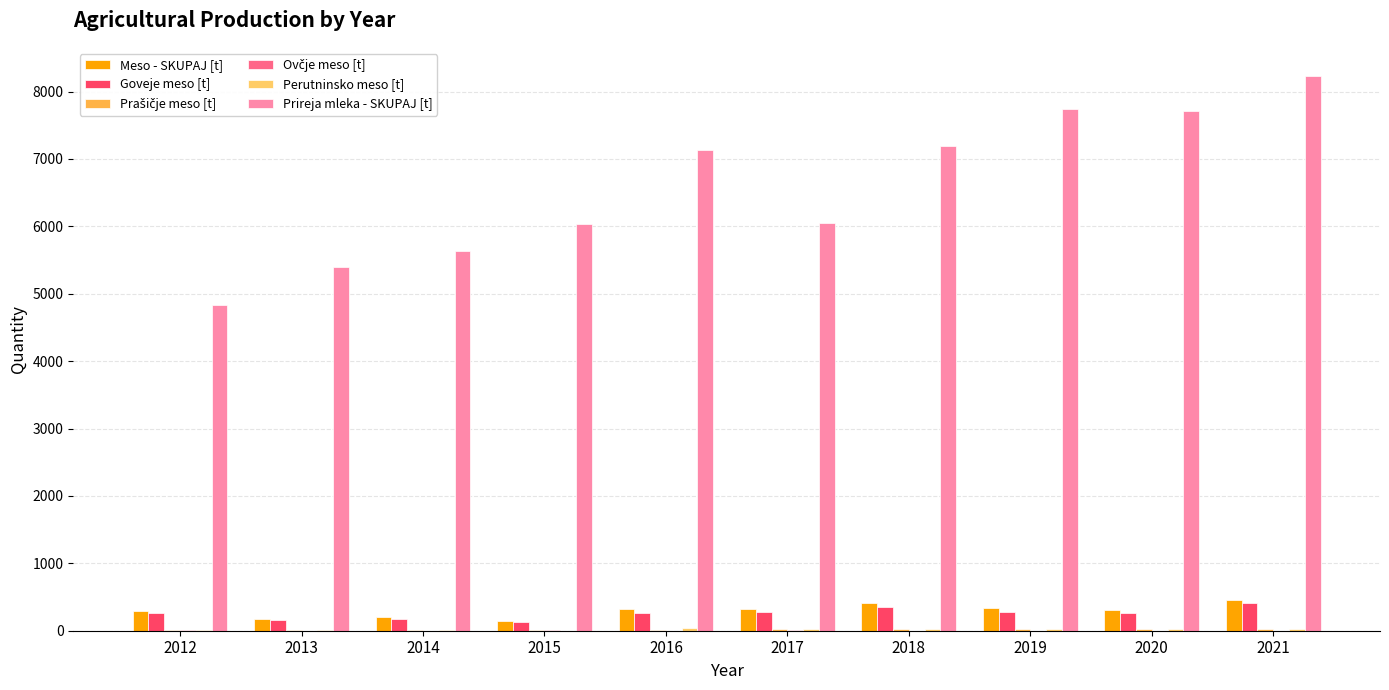

Reading left to right, what are all the values shown in this chart?

Meso - SKUPAJ [t]: 2012=294.6	2013=177.3	2014=200.1	2015=151.6	2016=323.9	2017=326.7	2018=410.2	2019=330.2	2020=308.7	2021=457.4
Goveje meso [t]: 2012=267.9	2013=156.5	2014=177.4	2015=128.1	2016=260.2	2017=275.1	2018=350.1	2019=278.4	2020=260.1	2021=407.6
Prašičje meso [t]: 2012=3.8	2013=10.6	2014=5.0	2015=9.8	2016=5.5	2017=21.0	2018=25.0	2019=23.9	2020=18.5	2021=22.6
Ovčje meso [t]: 2012=4.3	2013=3.0	2014=1.9	2015=3.3	2016=1.9	2017=3.3	2018=2.0	2019=0.3	2020=2.2	2021=1.5
Perutninsko meso [t]: 2012=16.6	2013=12.7	2014=13.6	2015=2.0	2016=38.2	2017=25.5	2018=32.8	2019=27.1	2020=27.5	2021=25.2
Prireja mleka - SKUPAJ [t]: 2012=4829.8	2013=5395.0	2014=5626.4	2015=6036.2	2016=7127.8	2017=6050.9	2018=7186.7	2019=7739.6	2020=7714.8	2021=8236.3